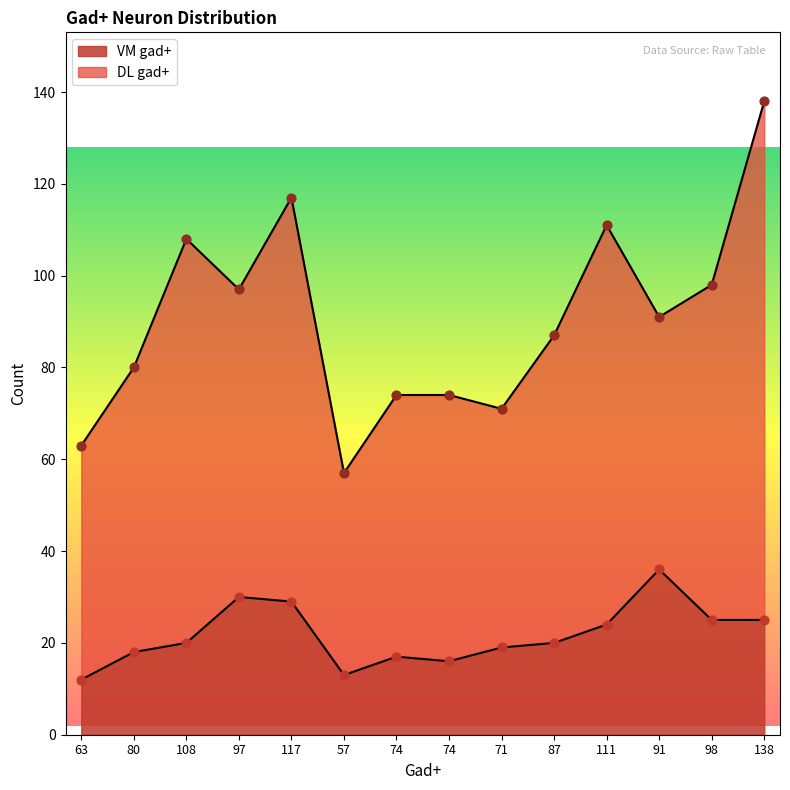

What is the ratio of the value at 97 to the value at 80?

1.7